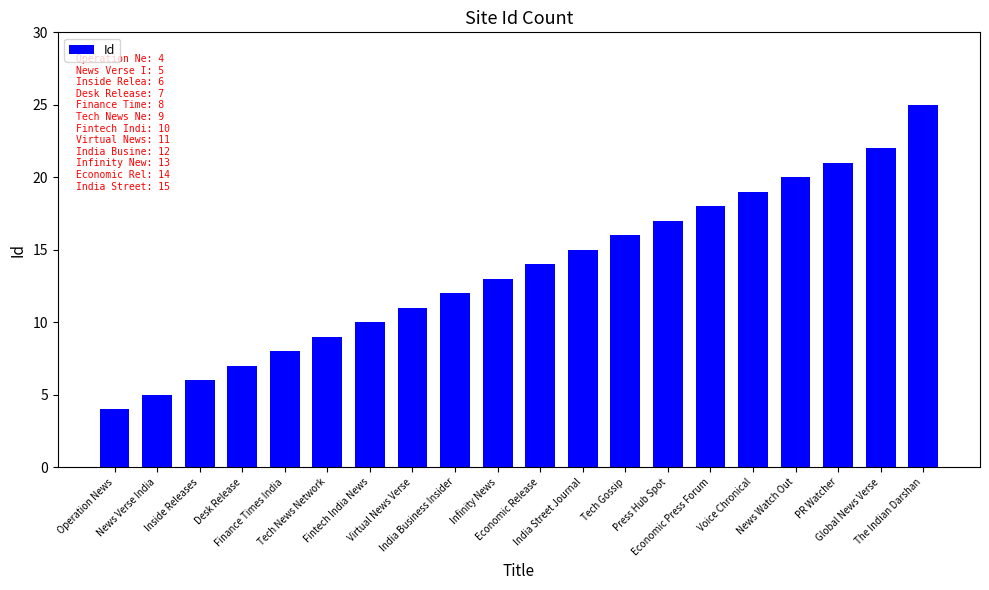

What position from the left is Desk Release?

4